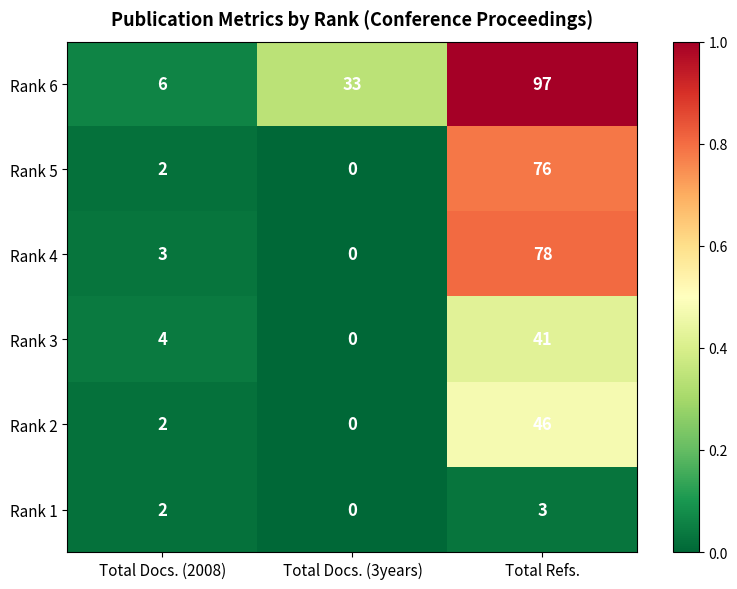

List the series in order of their peak value, lowest first.

Rank 1, Rank 3, Rank 2, Rank 5, Rank 4, Rank 6